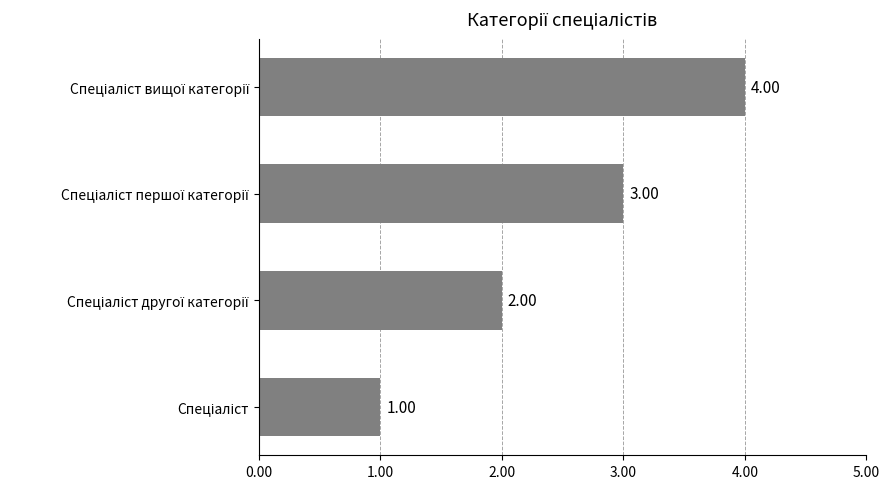

What is the sum of all values?

10